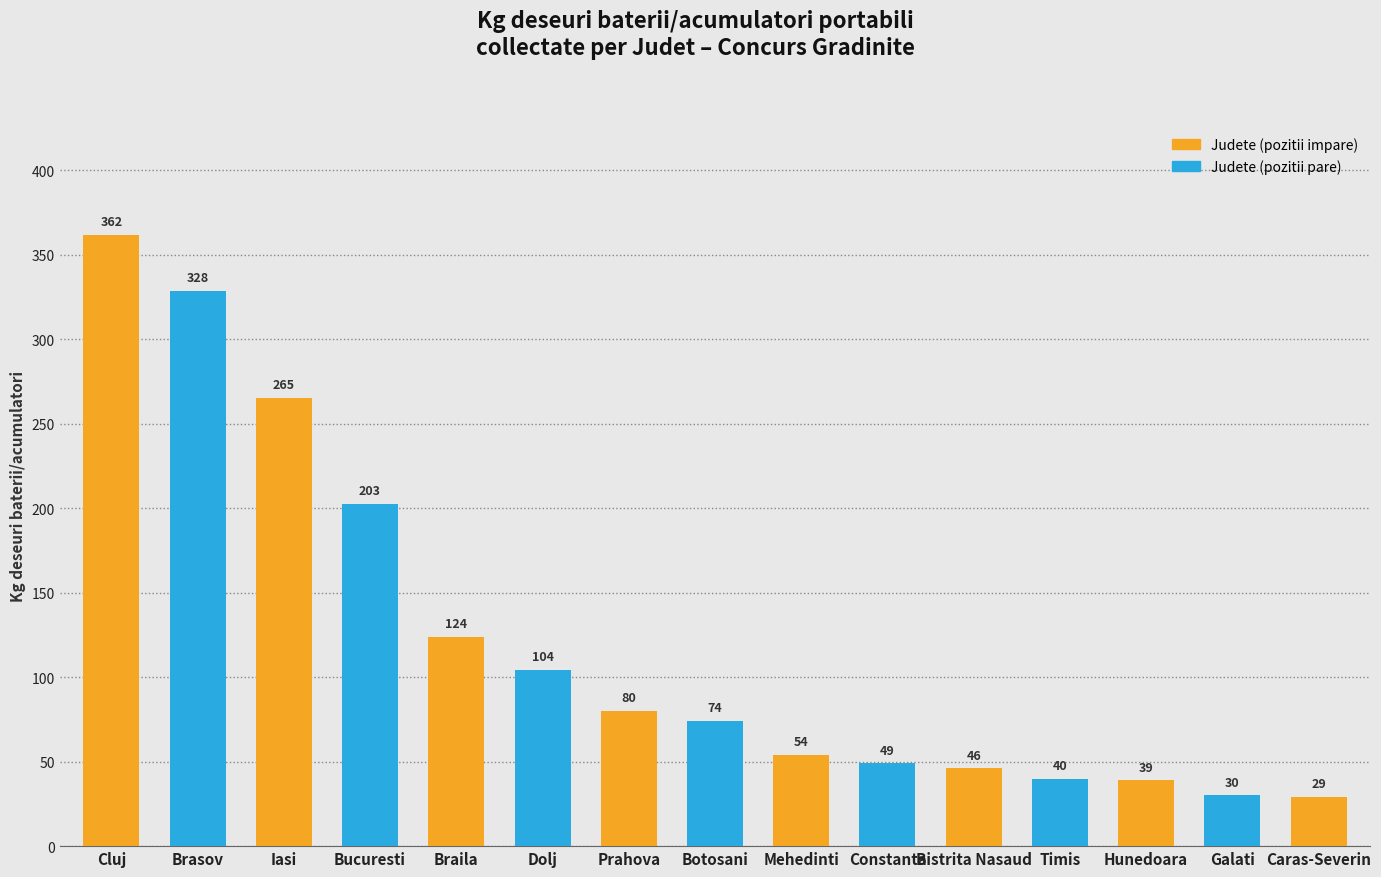

What is the ratio of the value at Hunedoara to the value at Prahova?

0.5